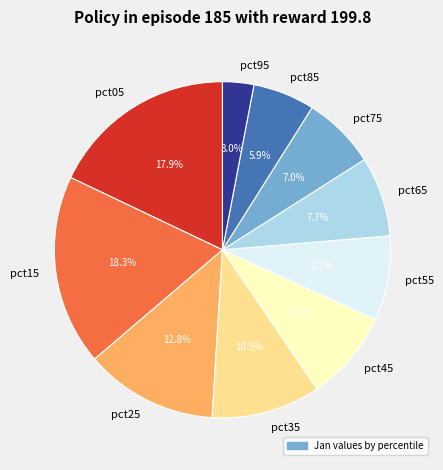

Do pct55 and pct25 together represent more than half of the pie?

No